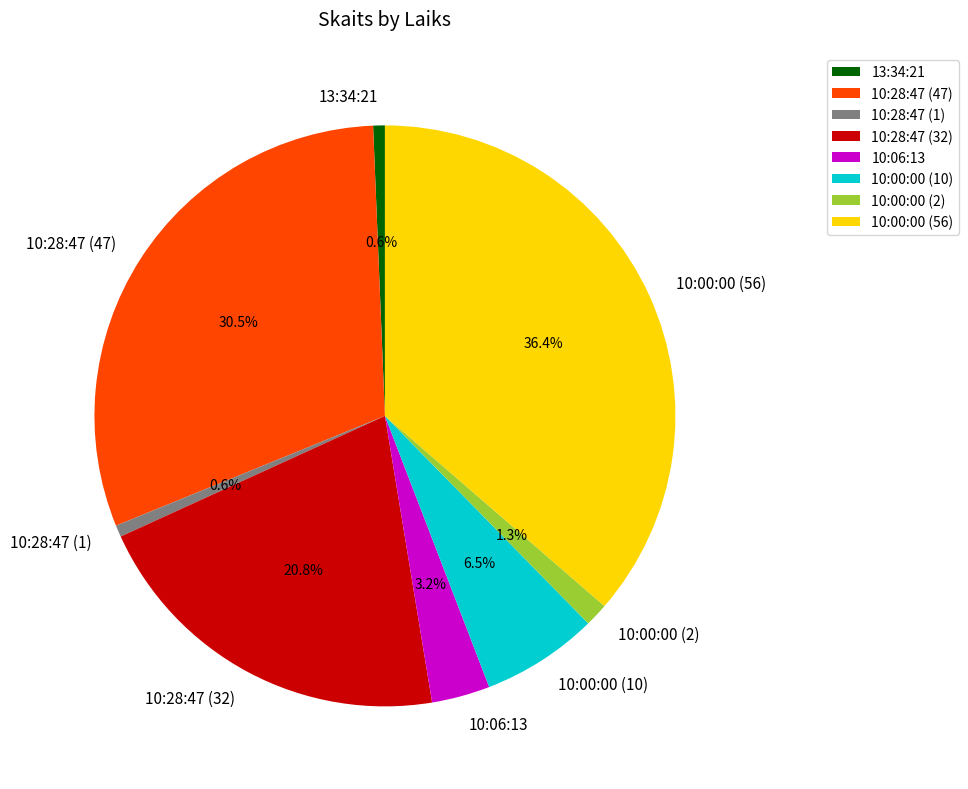

Which slice is the largest?

10:00:00 (56)